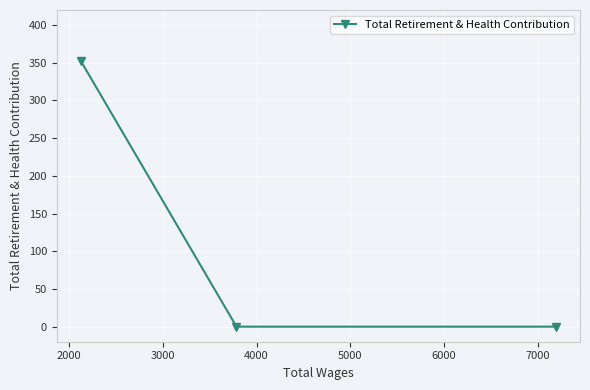

What is the maximum value shown in the chart?

353